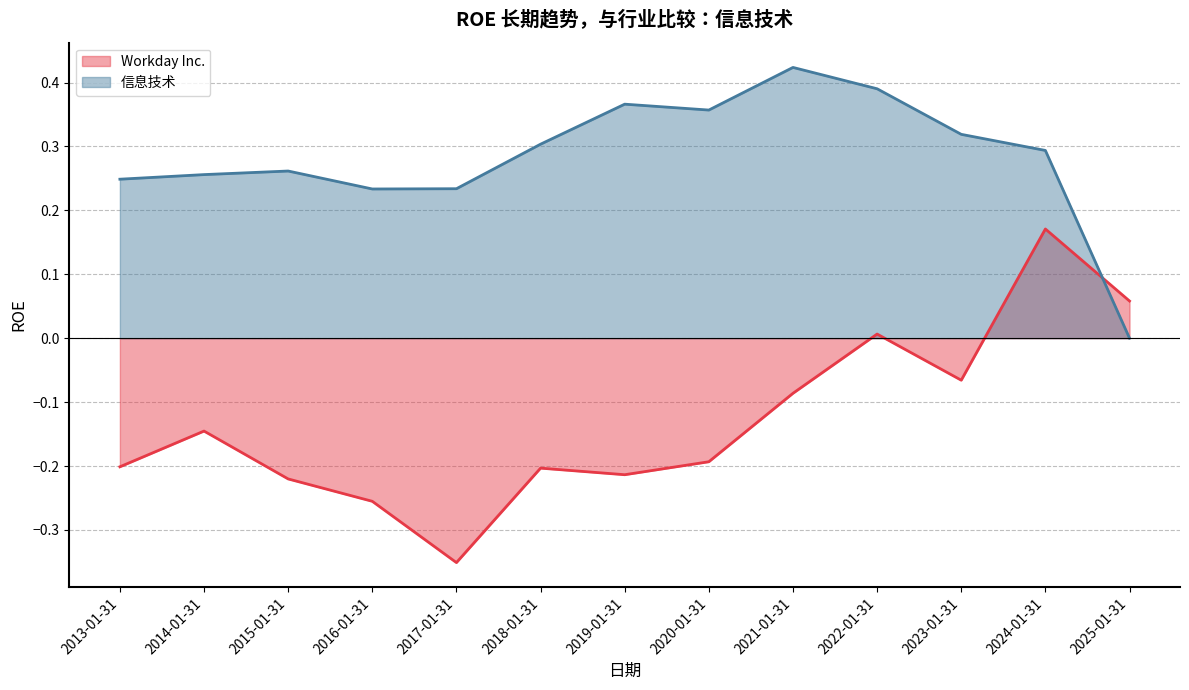

Which label corresponds to the largest value in the chart?

2021-01-31